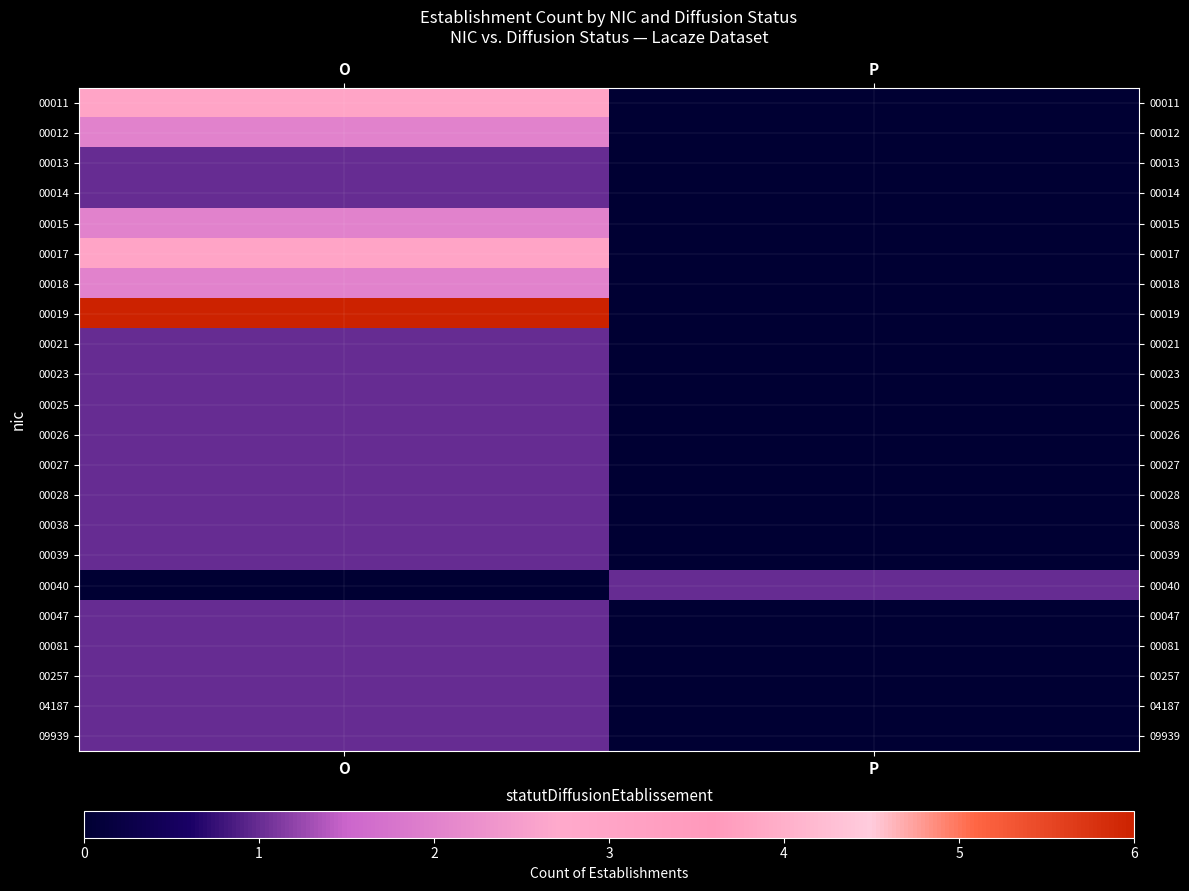

How many distinct data groups are displayed?

22